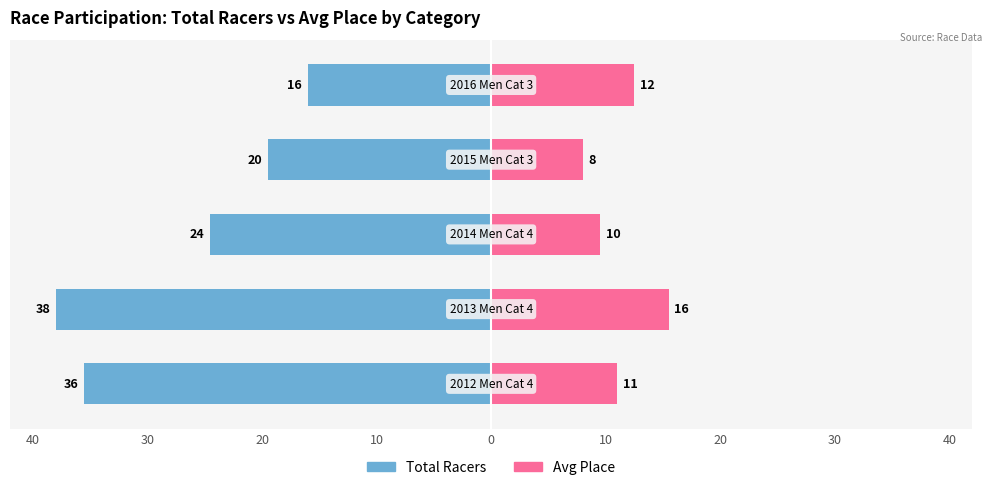

How many data points does each series have?

5